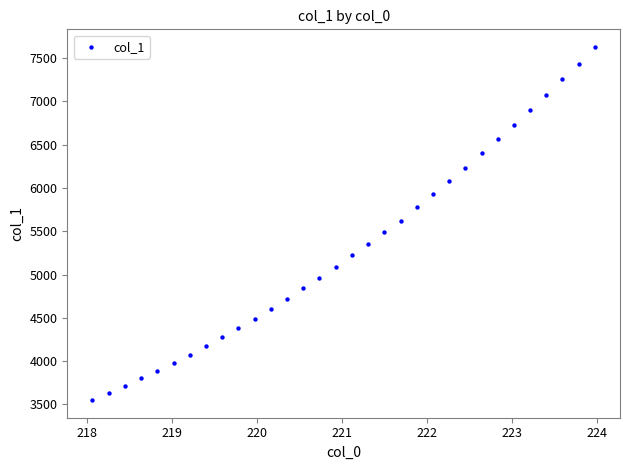

What is the range of Y values (max minus min)?

4076.2